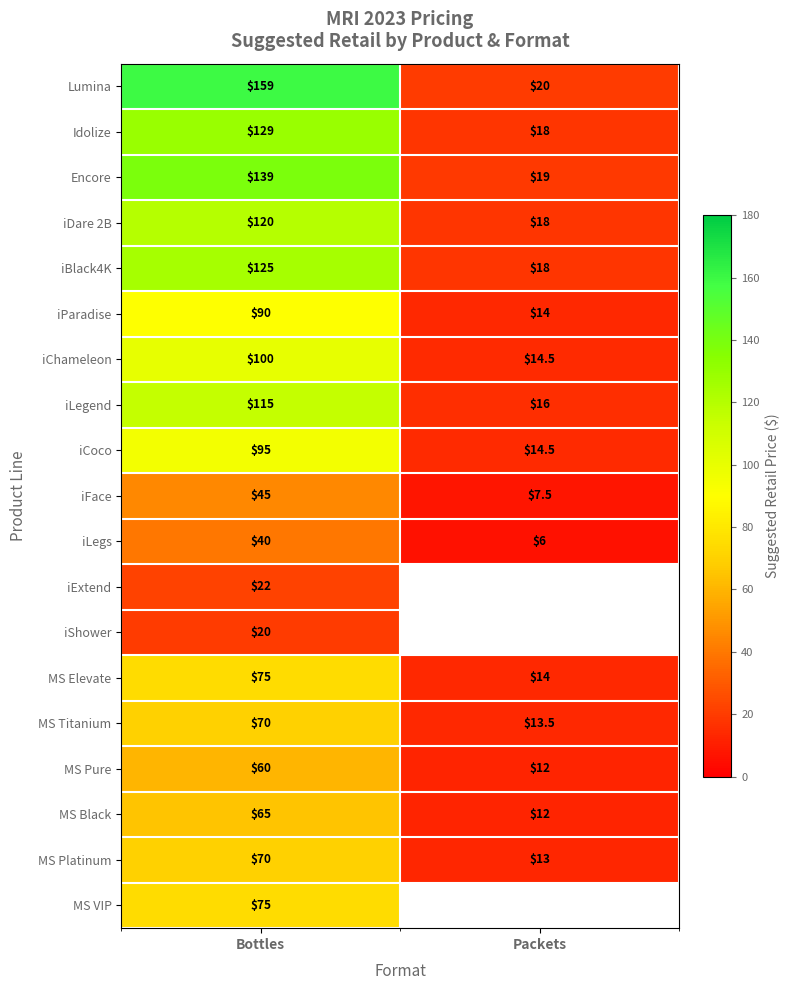

What is the maximum value shown in the chart?

159.0